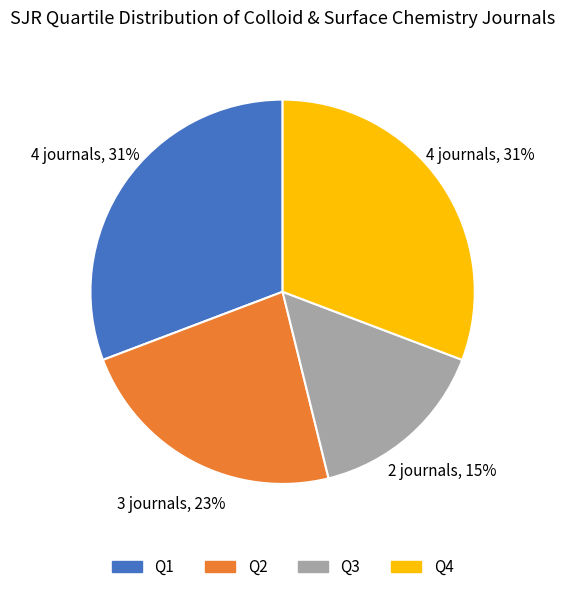

Count the number of slices in the pie.

4